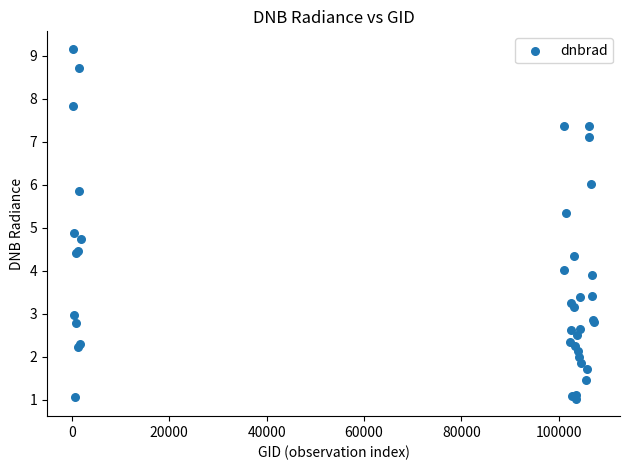

What Y value in the scatter plot is closest to 5?

4.9